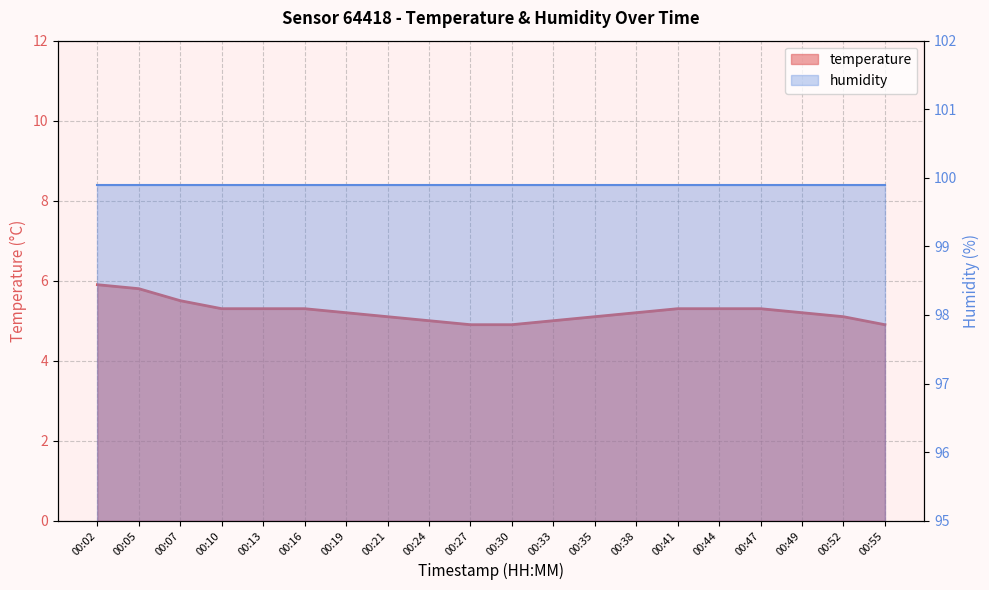

Reading left to right, list all the values displayed in this chart.

5.9	5.8	5.5	5.3	5.3	5.3	5.2	5.1	5.0	4.9	4.9	5.0	5.1	5.2	5.3	5.3	5.3	5.2	5.1	4.9